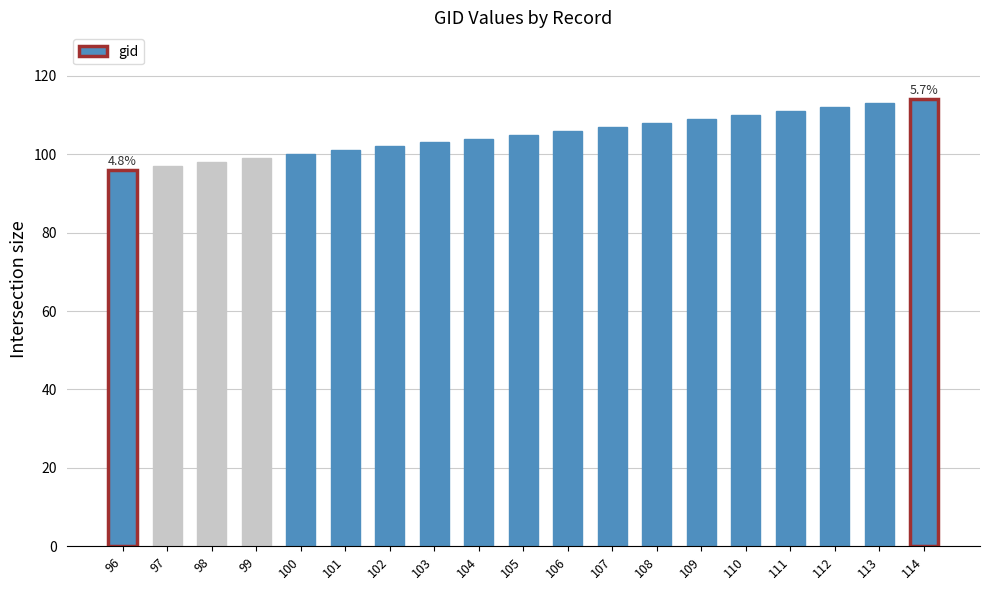

How many bars are there in total?

19